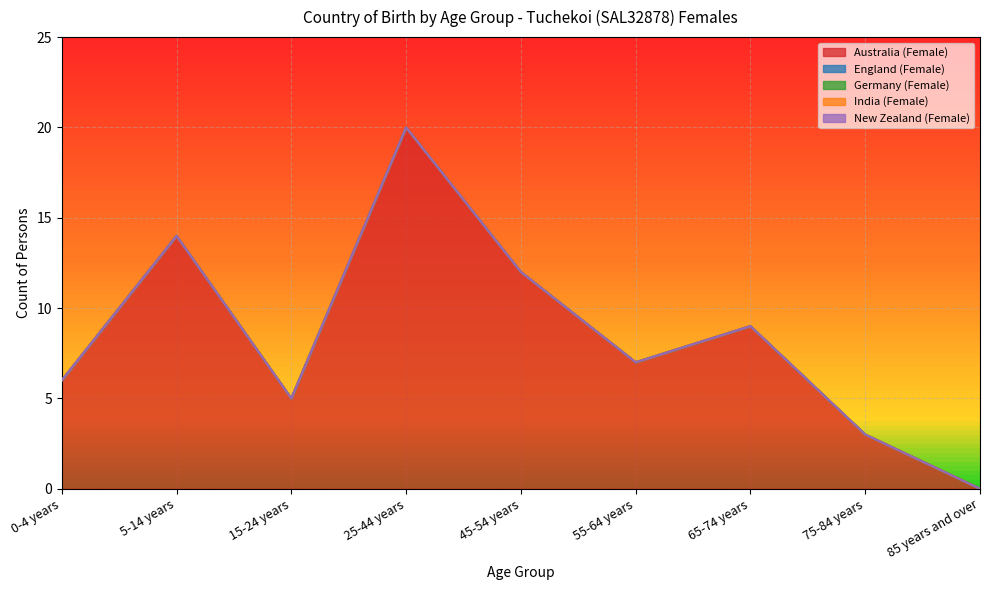

Reading right to left, transcribe all the data shown in this chart.

Australia (Female): 0	3	9	7	12	20	5	14	6
England (Female): 0	0	0	0	0	0	0	0	0
Germany (Female): 0	0	0	0	0	0	0	0	0
India (Female): 0	0	0	0	0	0	0	0	0
New Zealand (Female): 0	0	0	0	0	0	0	0	0